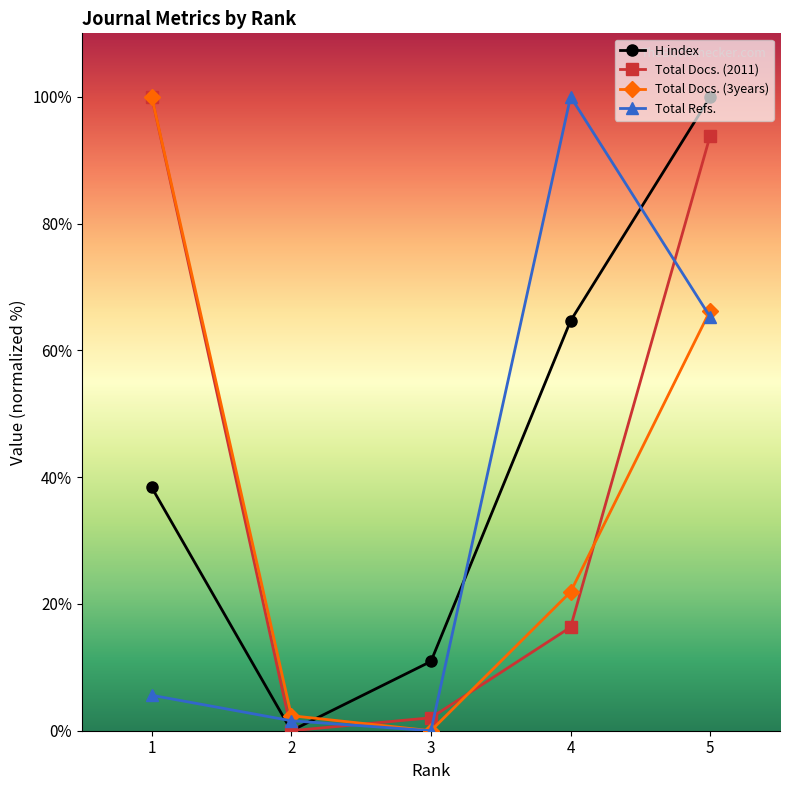

How many values in H index are above zero?

4